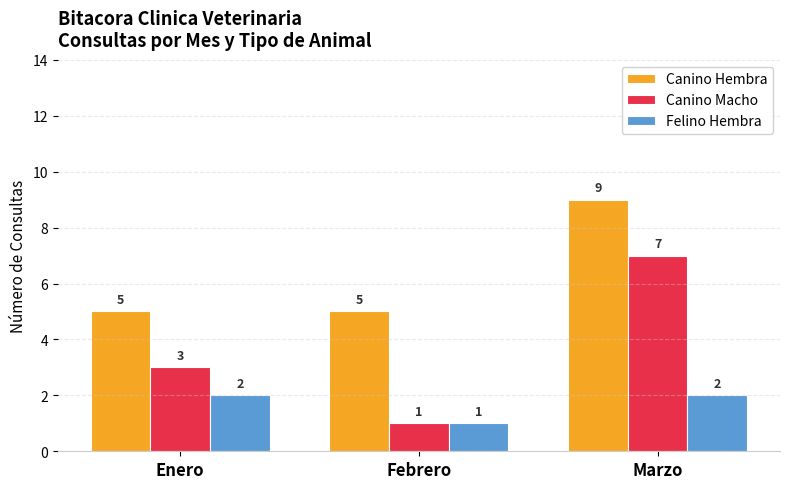

What position from the right is Febrero?

2